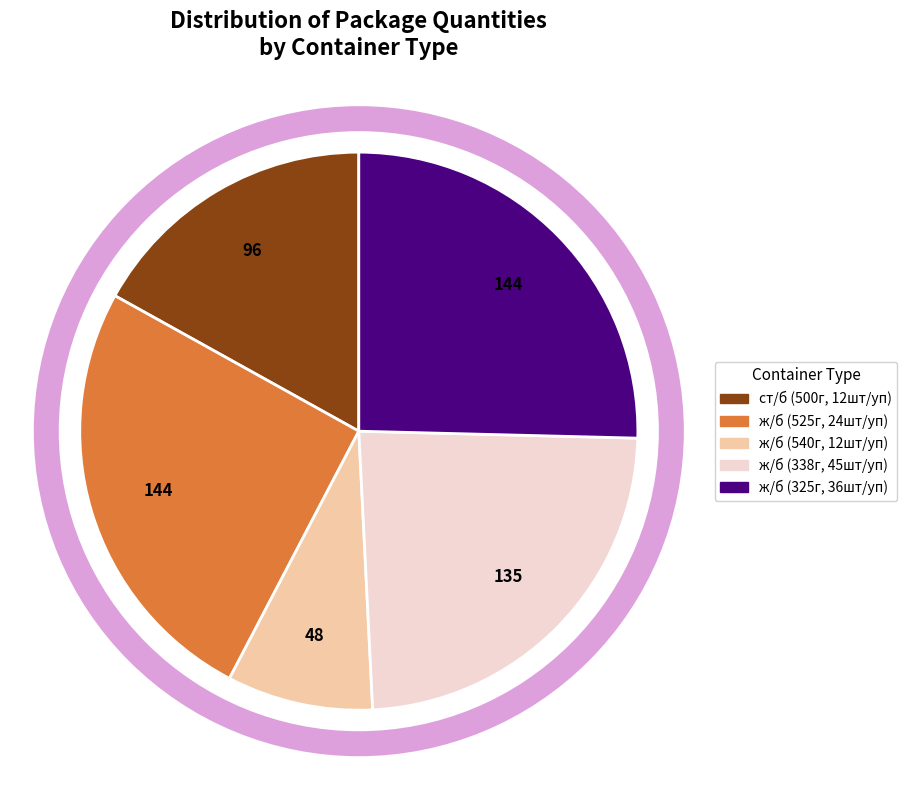

Is there a majority slice in this chart?

No